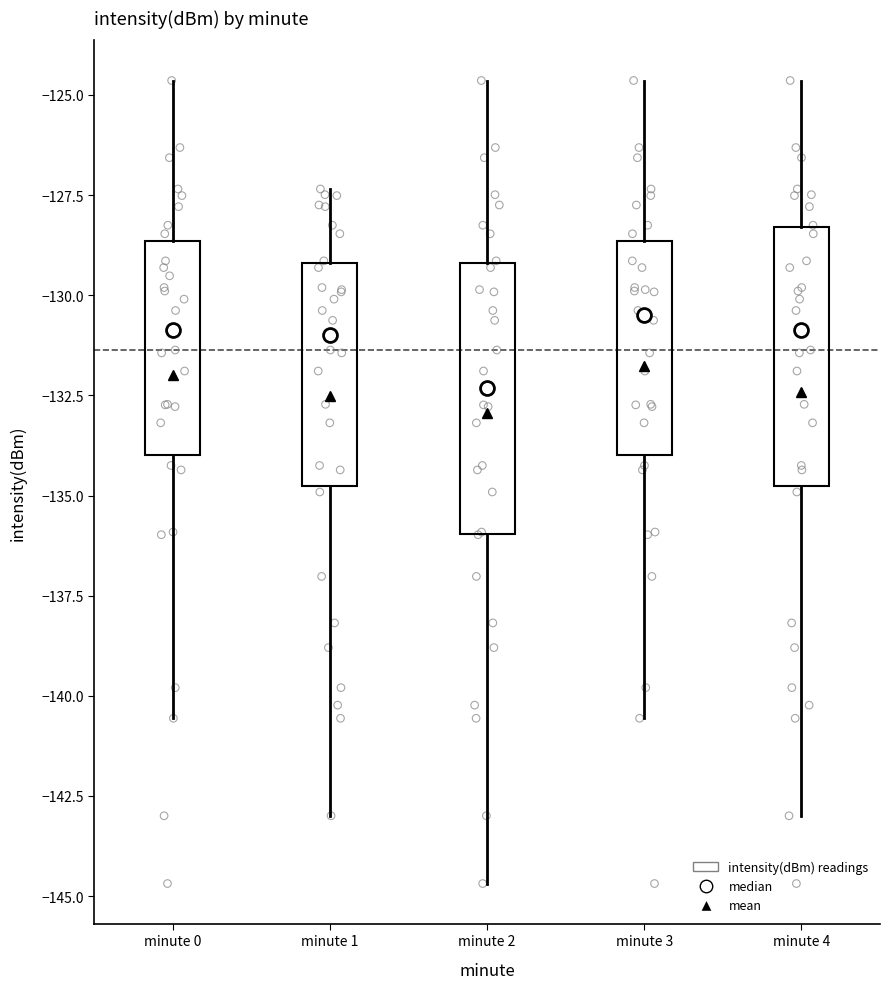

Reading left to right, read every box against the y-axis: the position of its median line, the range the box covers, and the ends of its whiskers. The values are not printed on the chart, so give them approximately, as read against the axis.

minute 0: median -131.0, box -134.0 to -128.5, whiskers -140.5 to -124.5
minute 1: median -131.0, box -135.0 to -129.0, whiskers -143.0 to -127.5
minute 2: median -132.5, box -136.0 to -129.0, whiskers -144.5 to -124.5
minute 3: median -130.5, box -134.0 to -128.5, whiskers -140.5 to -124.5
minute 4: median -131.0, box -135.0 to -128.5, whiskers -143.0 to -124.5